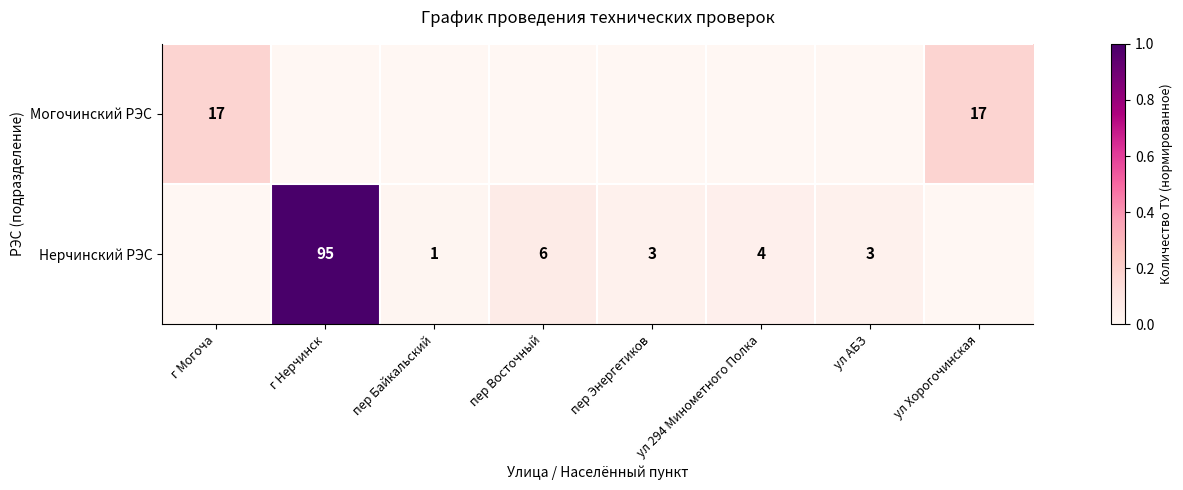

At which category does the chart reach its minimum across all series?

г Нерчинск